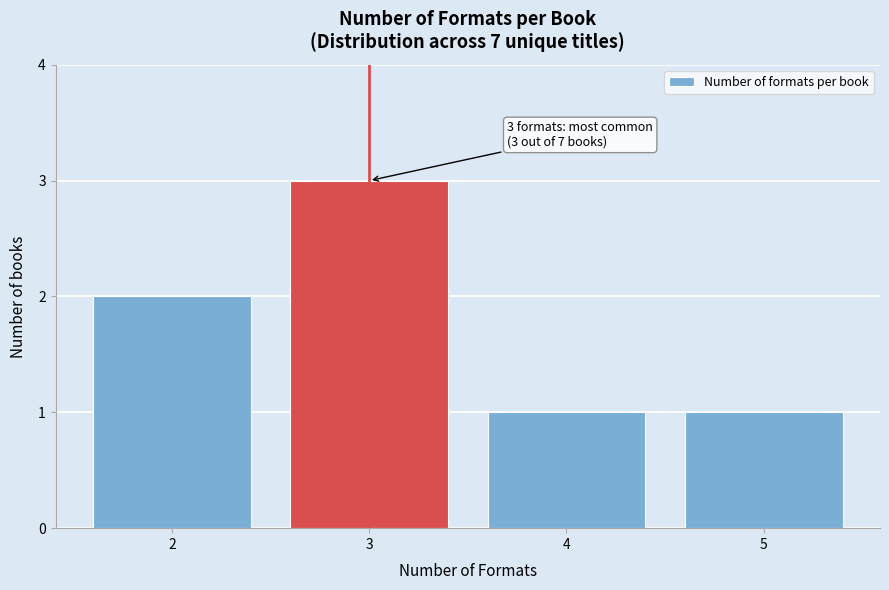

Reading left to right, list all the values displayed in this chart.

2	3	1	1